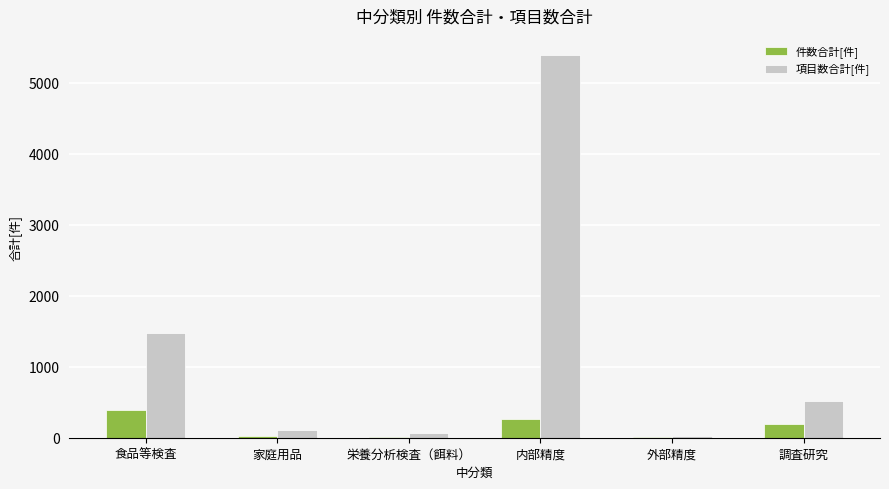

What are all the series names shown in the legend?

件数合計[件], 項目数合計[件]